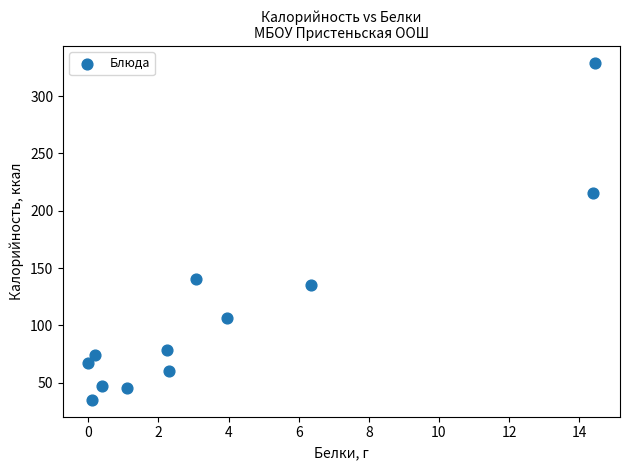

What is the range of Y values (max minus min)?

293.9